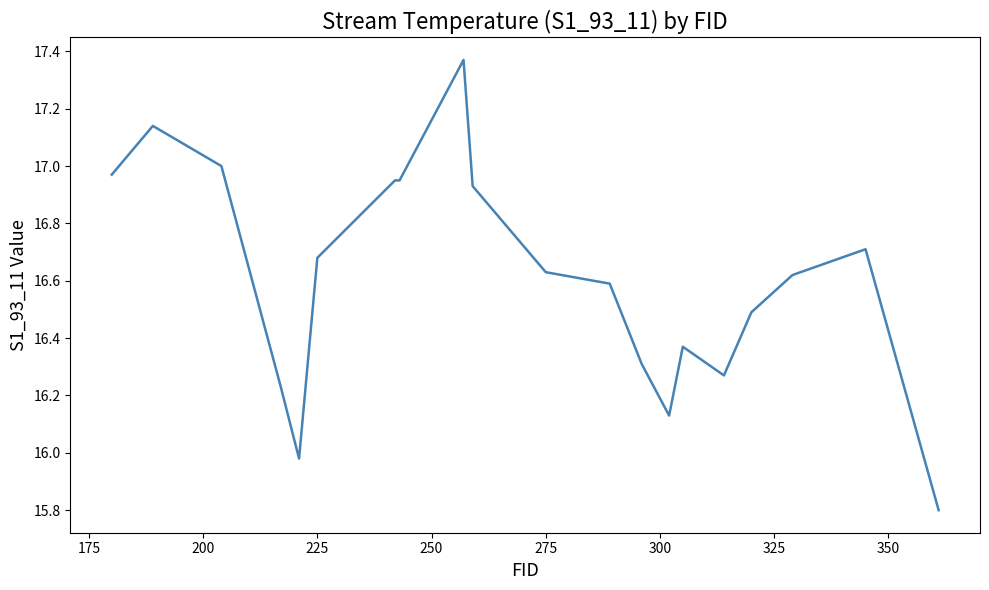

What is the minimum value shown in the chart?

15.8